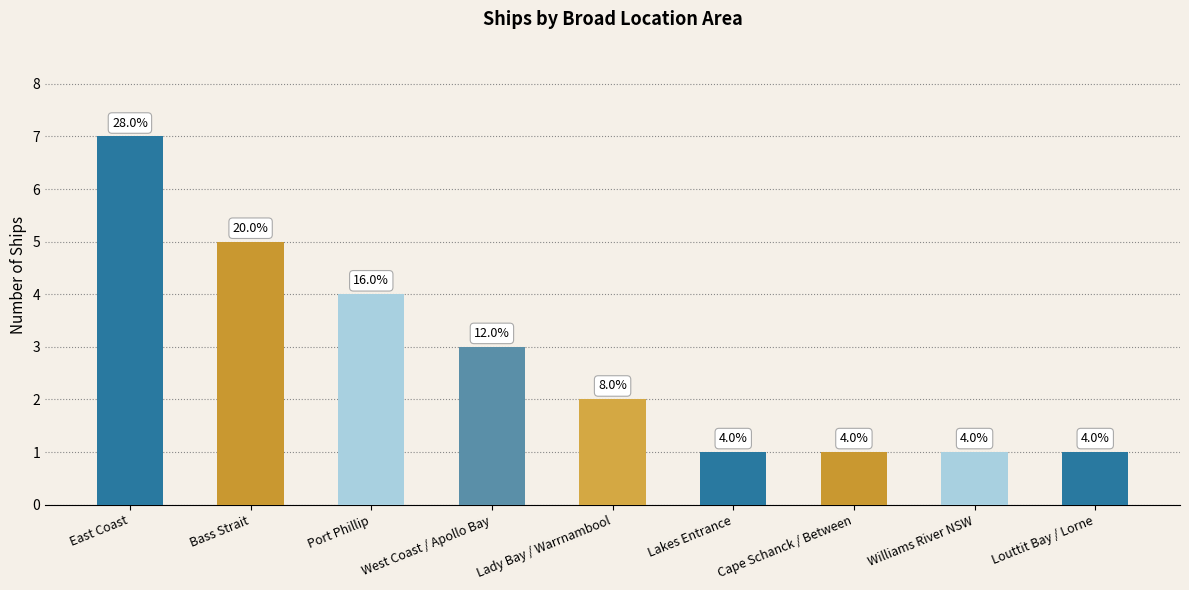

Reading right to left, list all the values displayed in this chart.

1	1	1	1	2	3	4	5	7